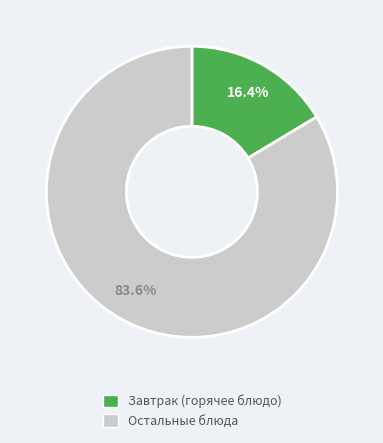

Does any single category account for the majority?

Yes